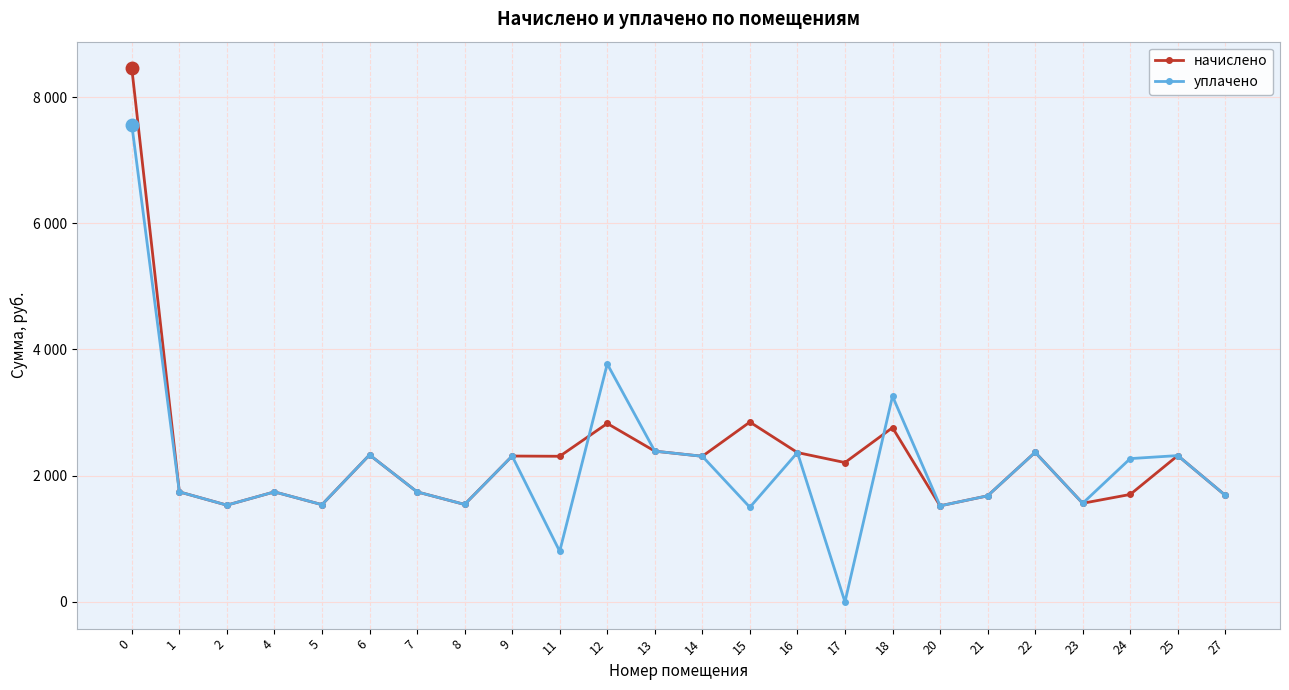

After their last crossing, which series has the higher values: уплачено or начислено?

уплачено